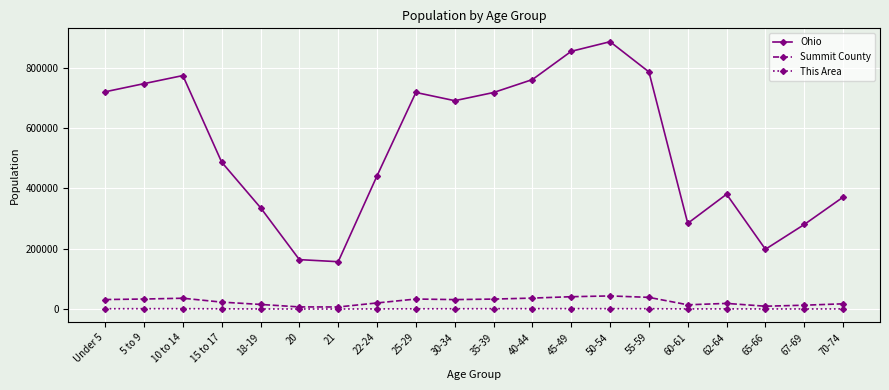

List the series in order of their peak value, highest first.

Ohio, Summit County, This Area